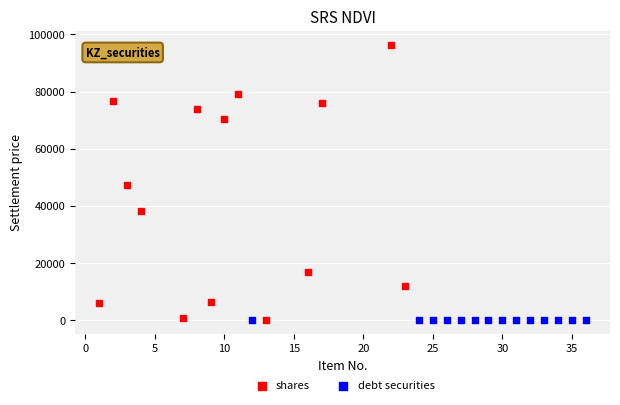

Which series has the largest Y range (max minus min)?

shares